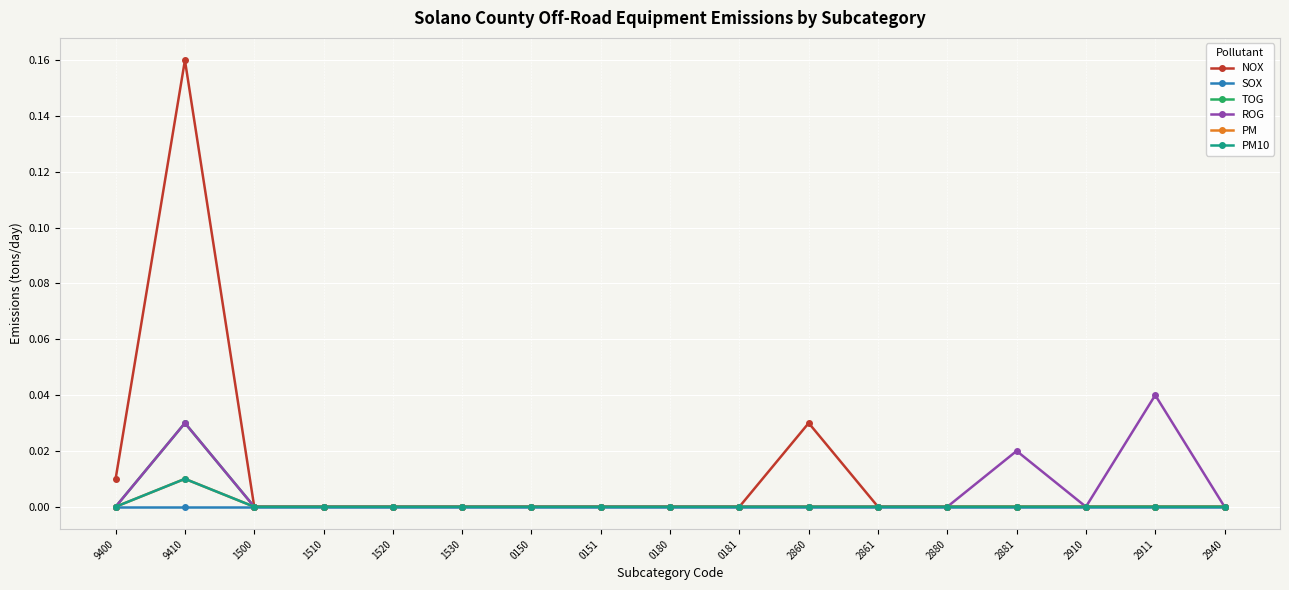

Does the chart have visible grid lines?

Yes